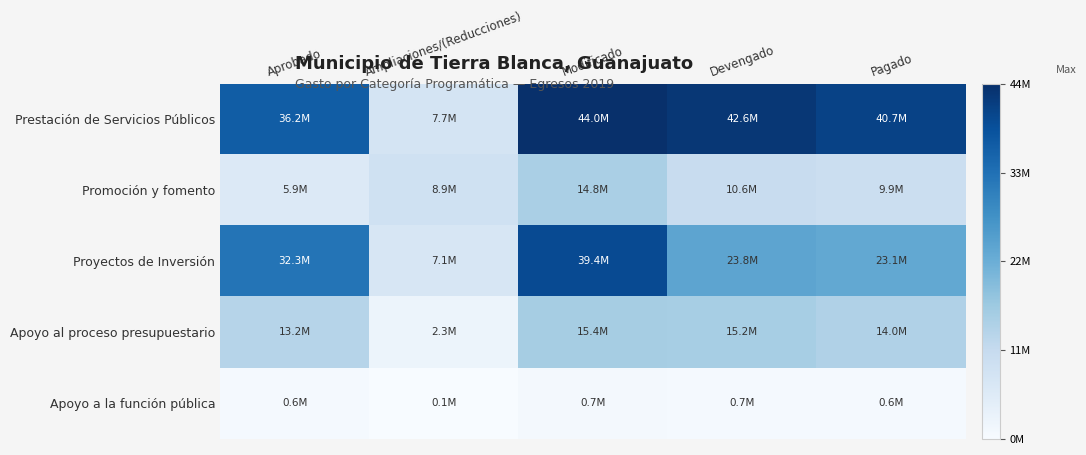

List the series in order of their peak value, lowest first.

Apoyo a la función pública, Promoción y fomento, Apoyo al proceso presupuestario, Proyectos de Inversión, Prestación de Servicios Públicos